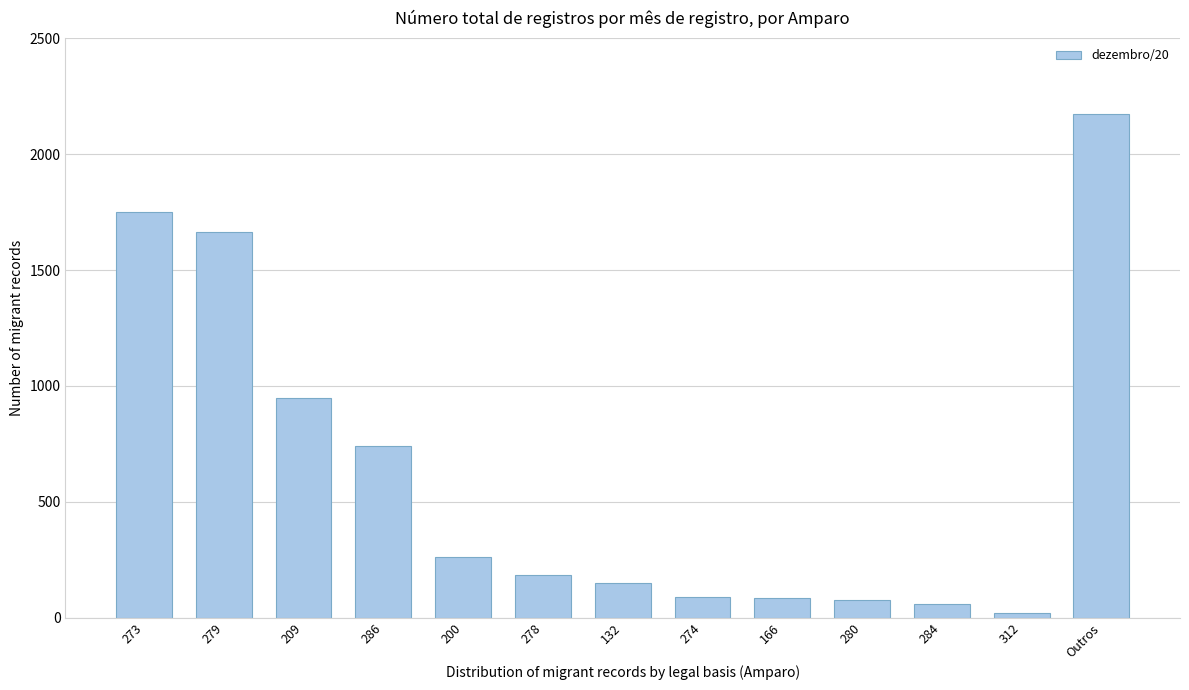

Read the value at 209.

946